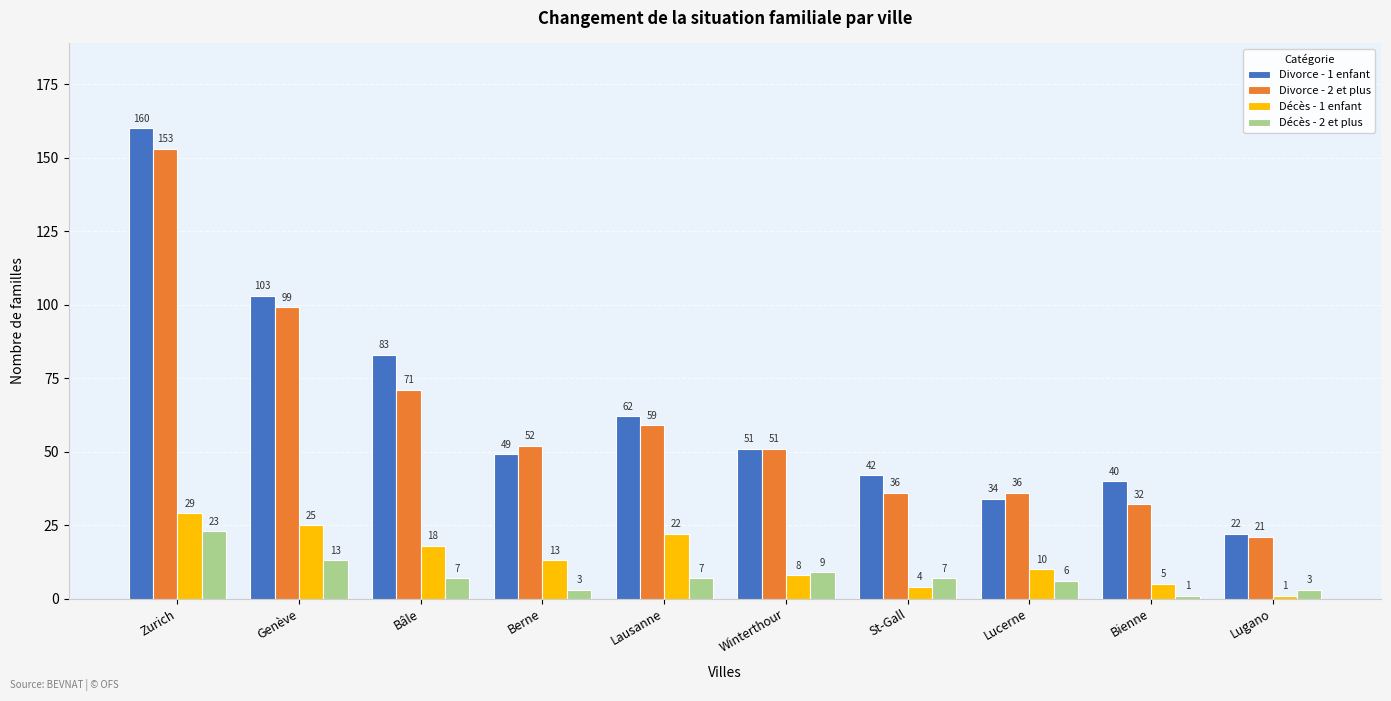

Which category has the highest value across all series?

Zurich